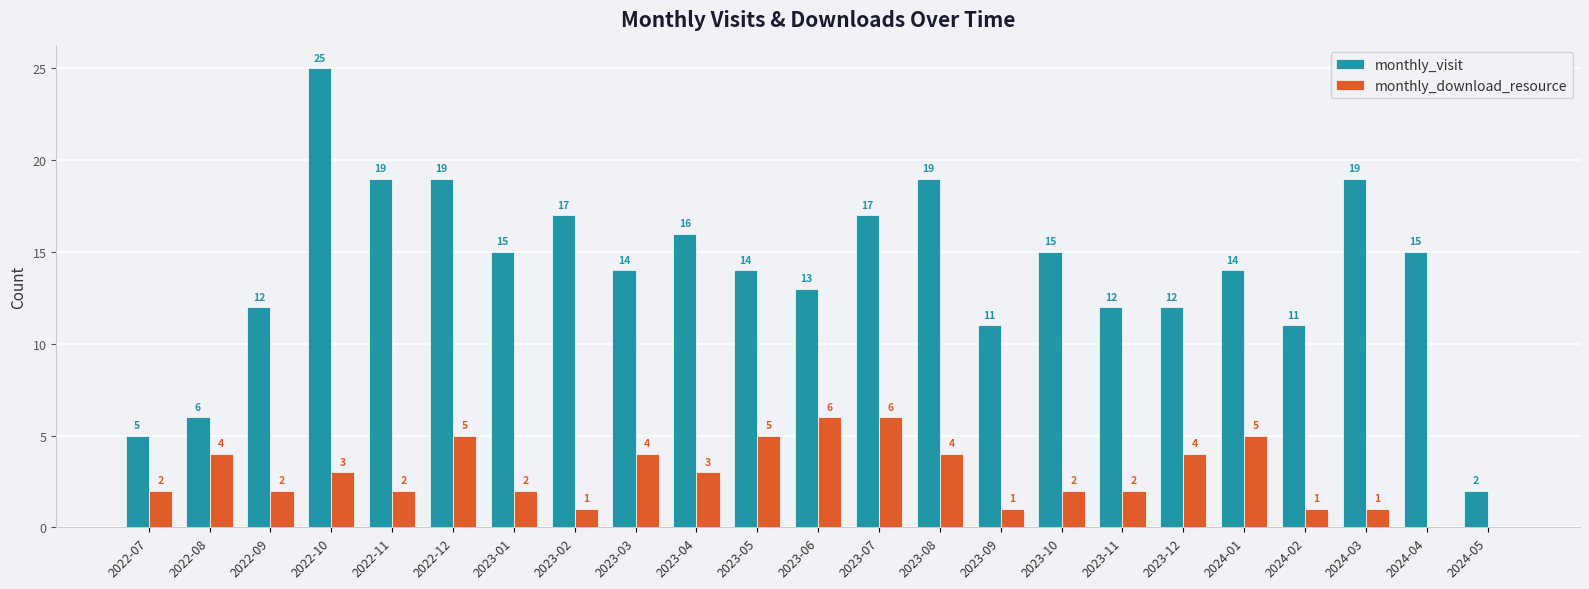

What is the sum of all monthly_visit values?

322